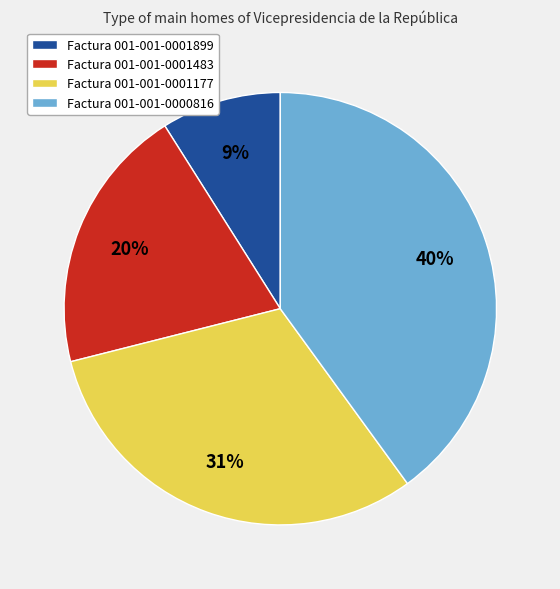

True or false: Factura 001-001-0001899 accounts for 9% of the total.

True